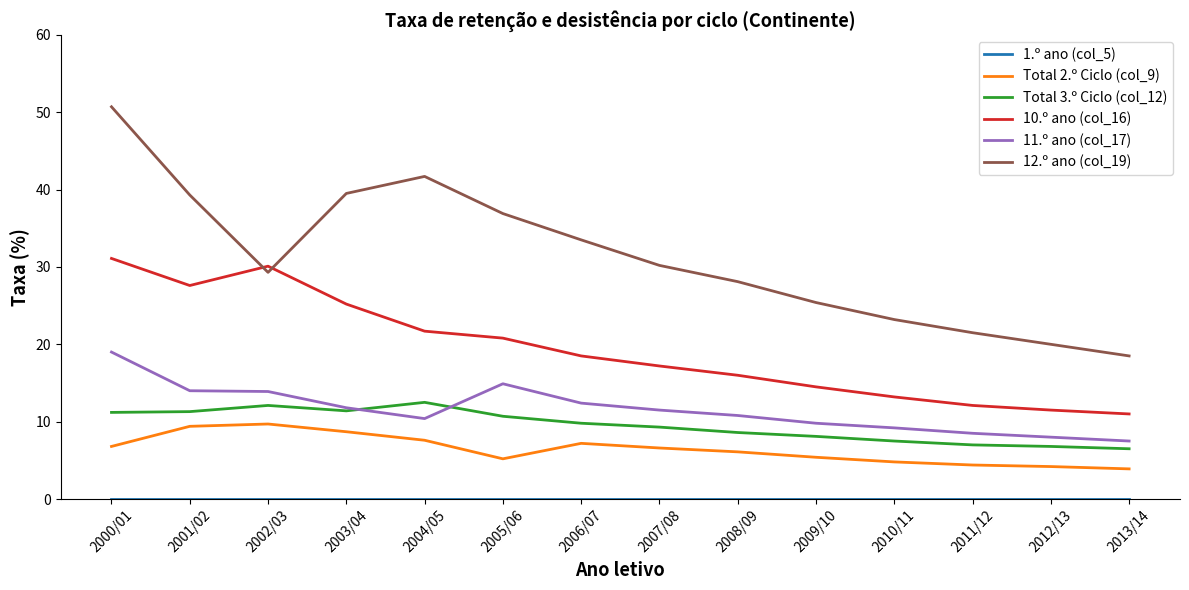

How many lines are shown in the chart?

6